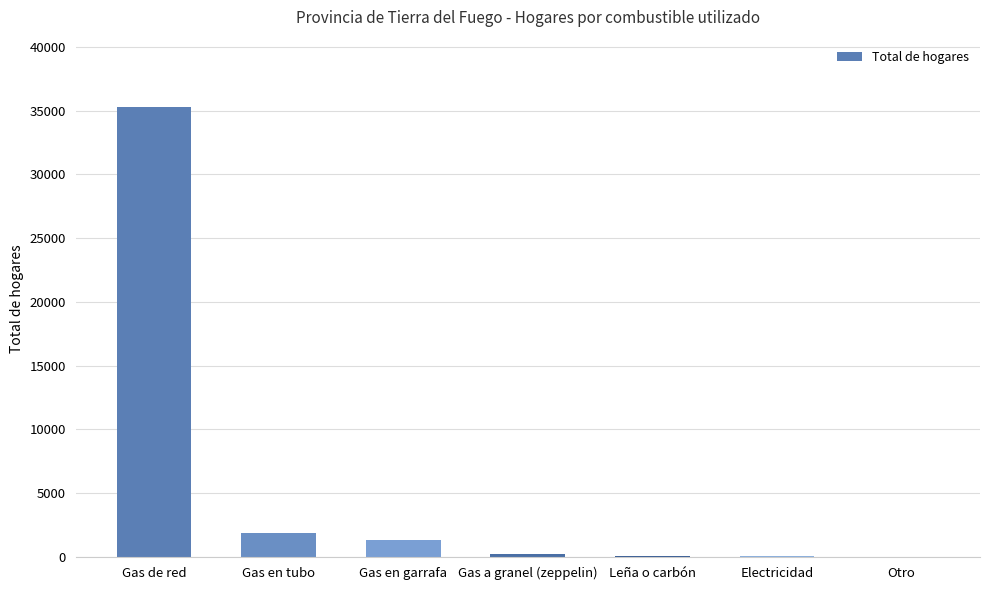

Is it true that the value at Gas de red is 35280?

True